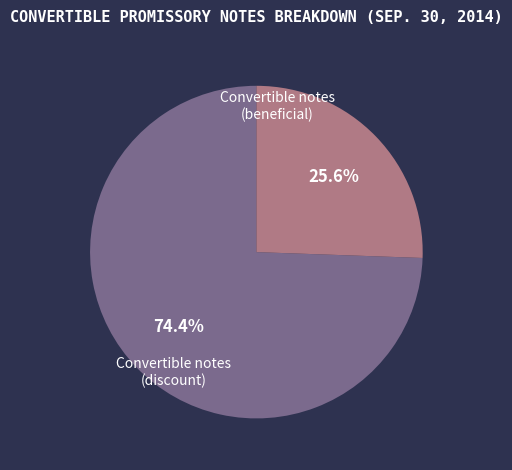

Is there any slice that represents more than half of the pie?

Yes